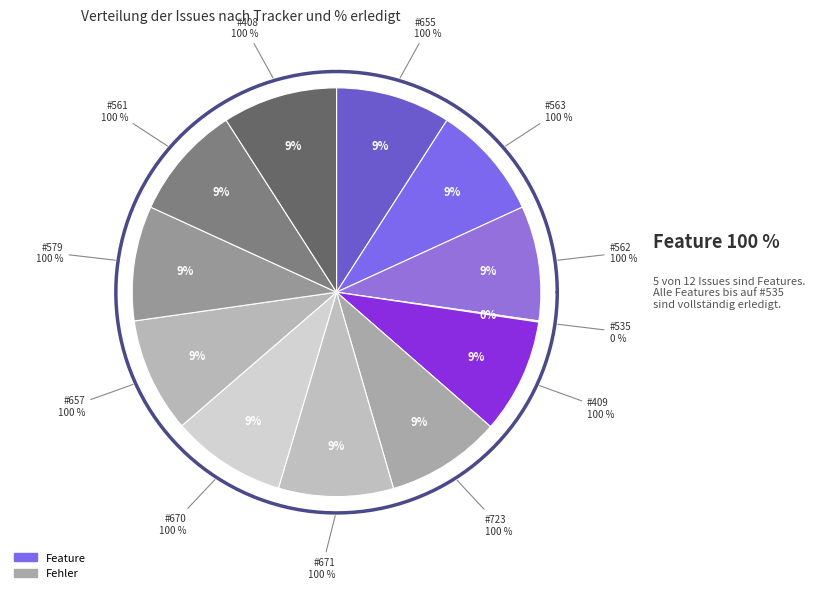

True or false: 563 accounts for 18% of the total.

False